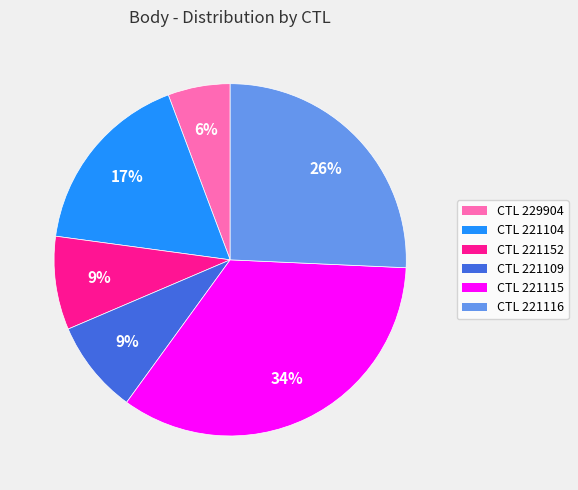

Which category has the biggest portion of the pie?

CTL 221115